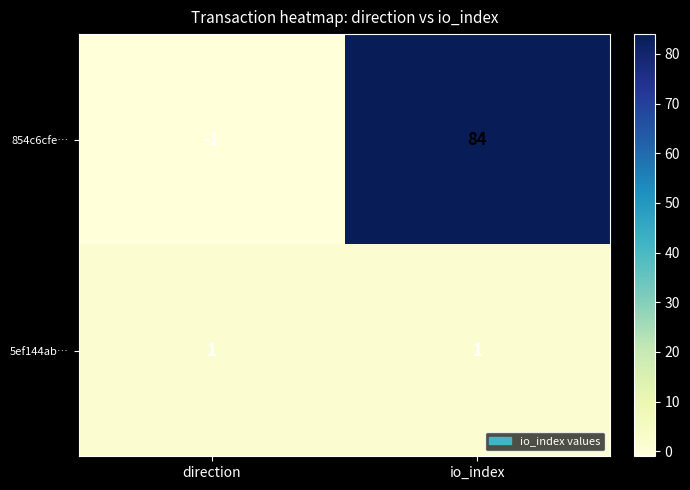

What is the sum of the 854c6cfe… values at direction and io_index?

83